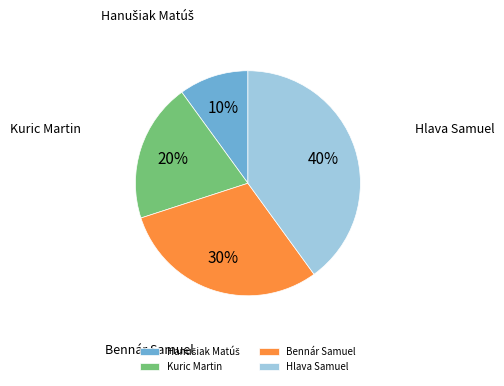

True or false: Kuric Martin accounts for 14% of the total.

False